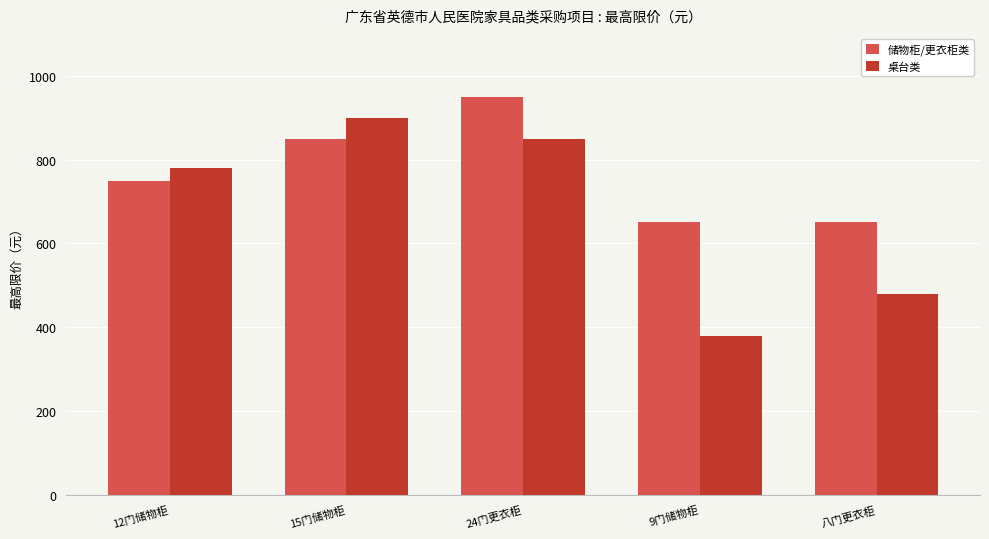

The 储物柜/更衣柜类 series shows 650 at 八门更衣柜. True or false?

True